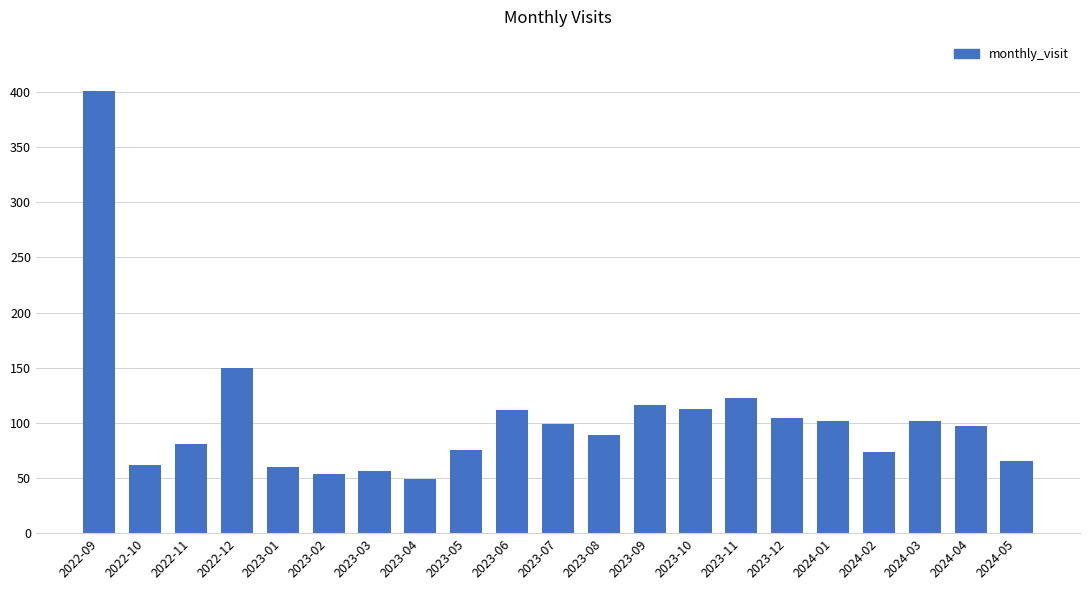

The value at 2024-02 is 106. True or false?

False